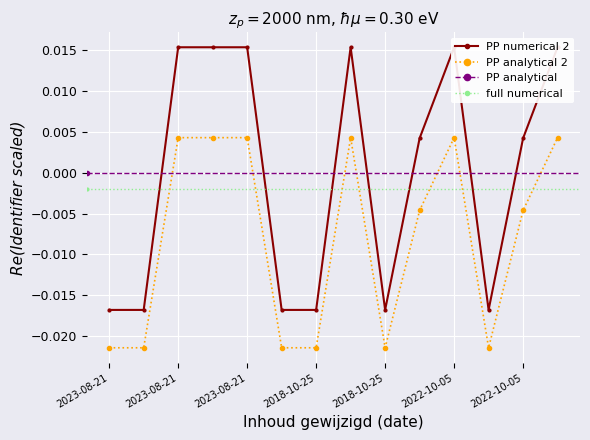

How many negative values does the PP analytical 2 series have?

8